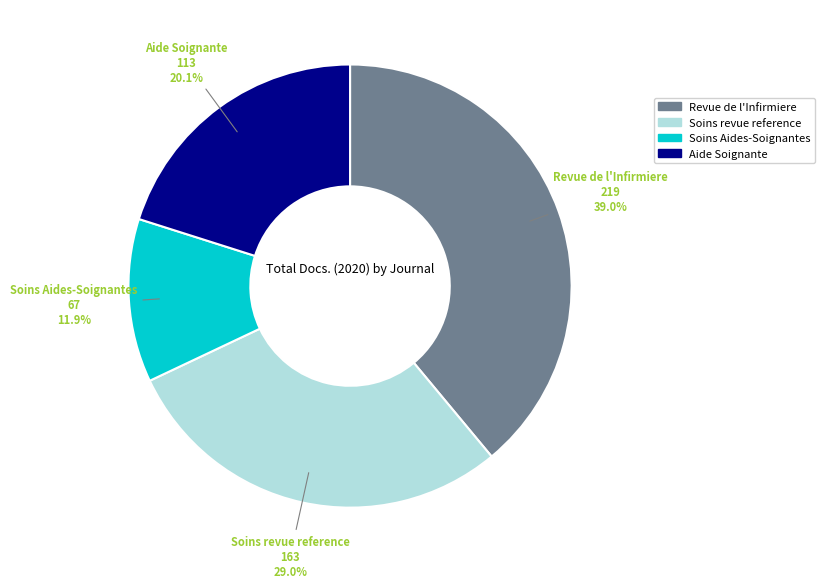

Count the number of slices in the pie.

4